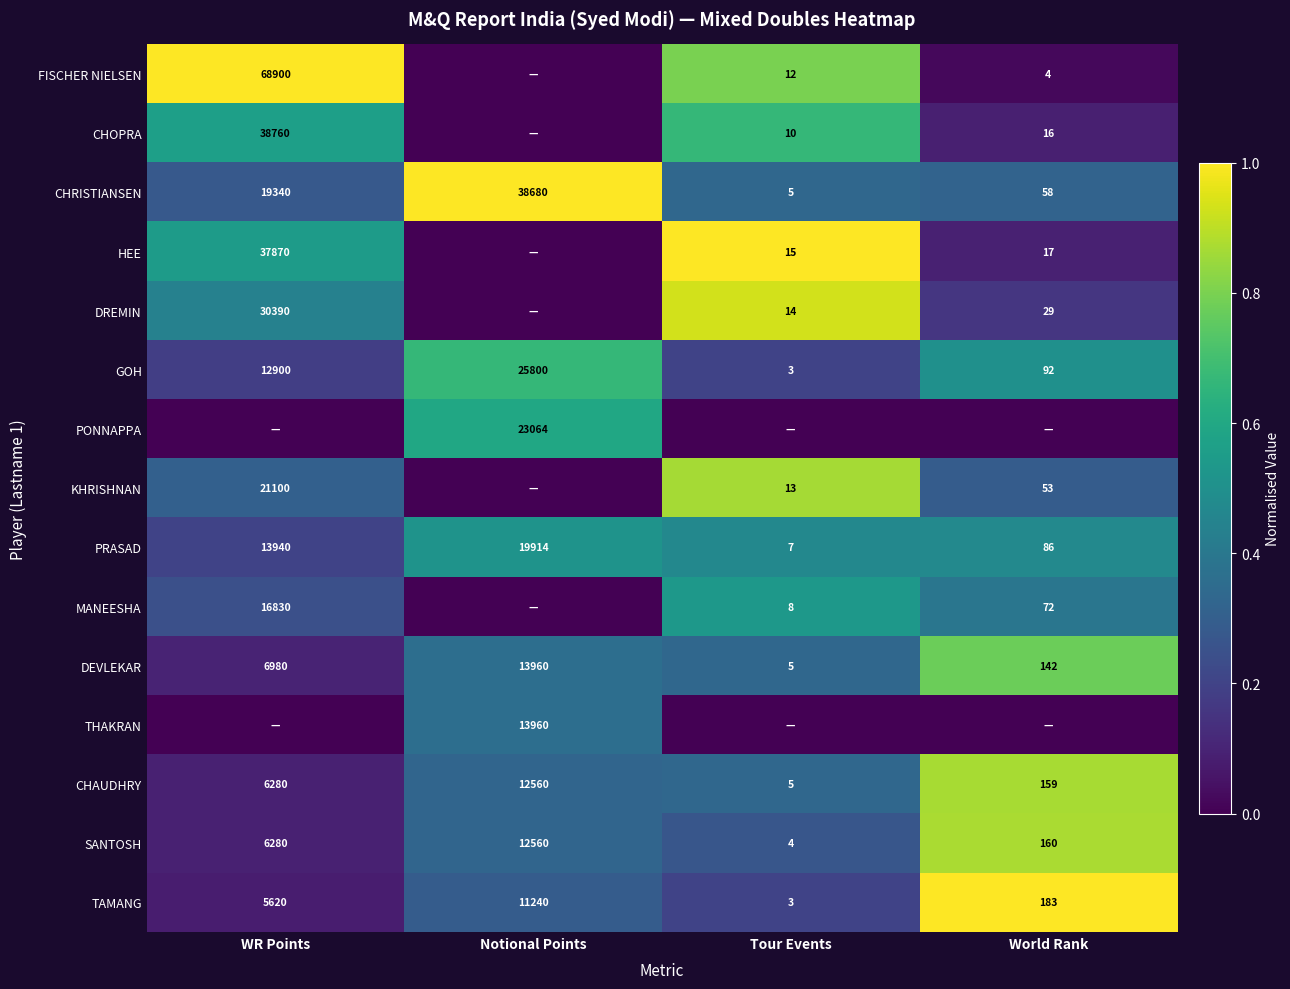

The PONNAPPA series shows 14699 at Notional Points. True or false?

False